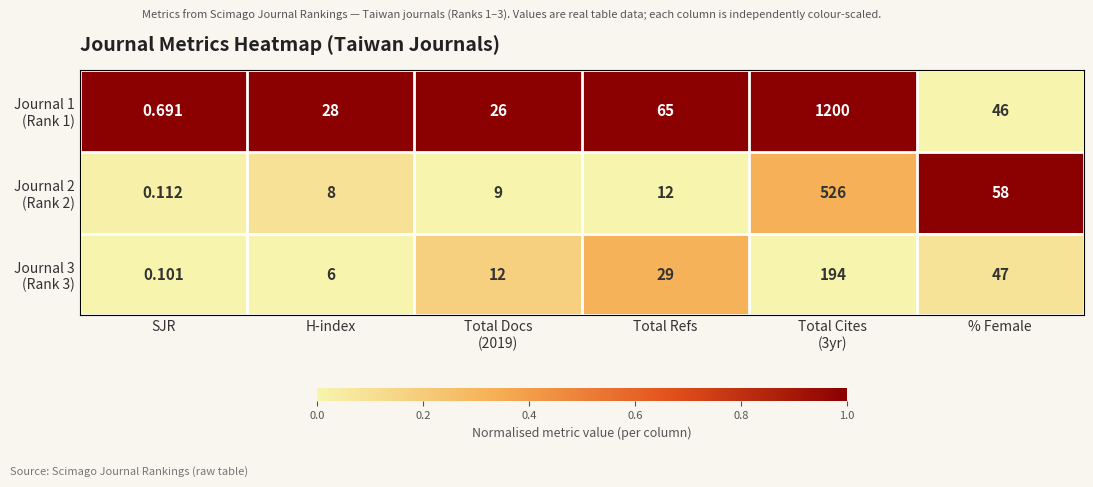

Which label corresponds to the smallest value in the chart?

SJR